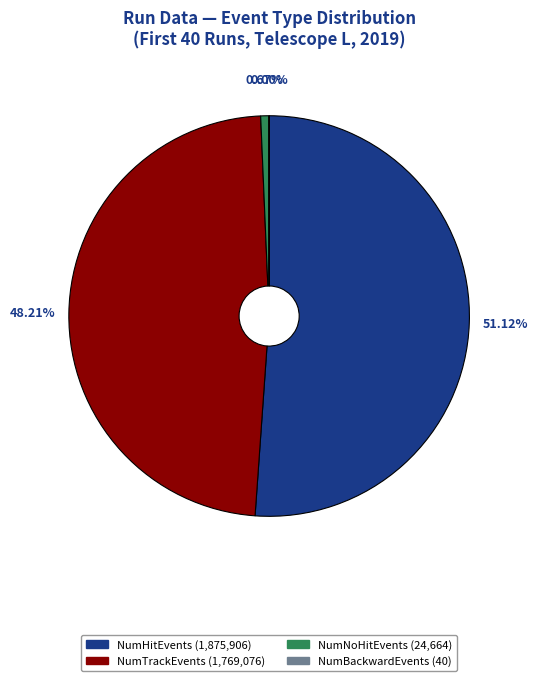

To the nearest percent, what is the average slice percentage?

25%